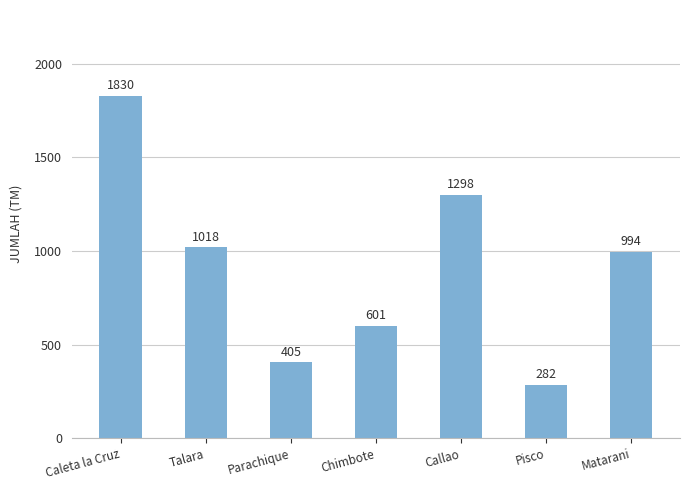

Are the bars horizontal?

No